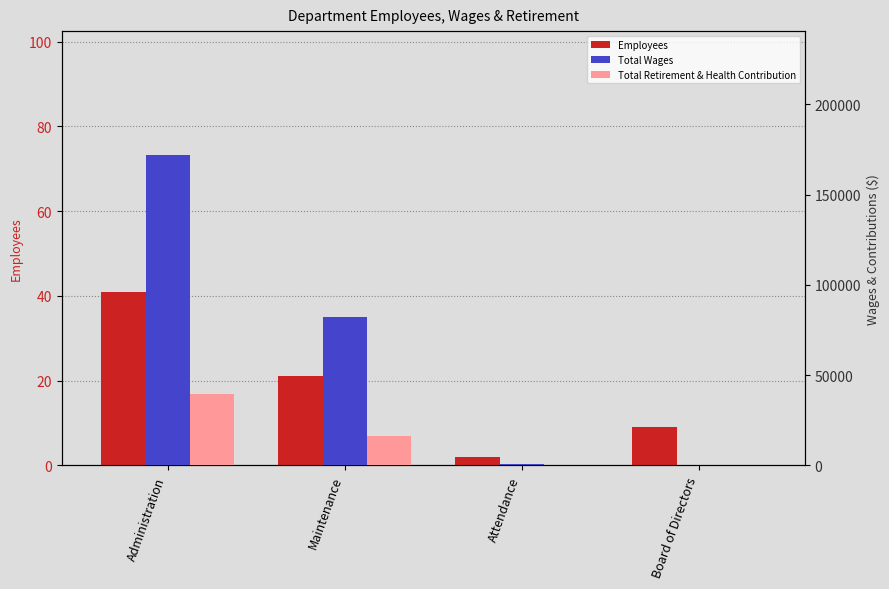

Reading left to right, list all the values displayed in this chart.

Employees: 41	21	2	9
Total Wages: 171782	82385	737	0
Total Retirement & Health Contribution: 39522	16328	0	0